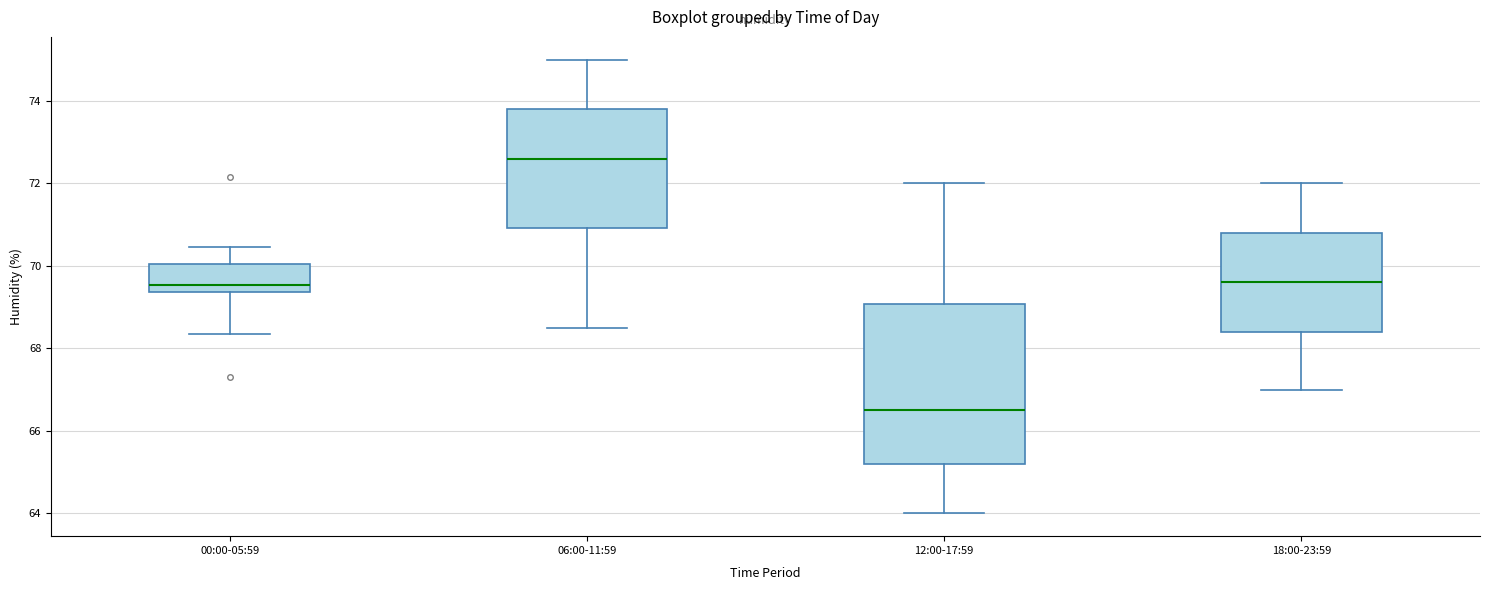

Where does the upper whisker of the box for 12:00-17:59 end on the y-axis? The values are not printed on the chart, so give them approximately, as read against the axis.

72.0